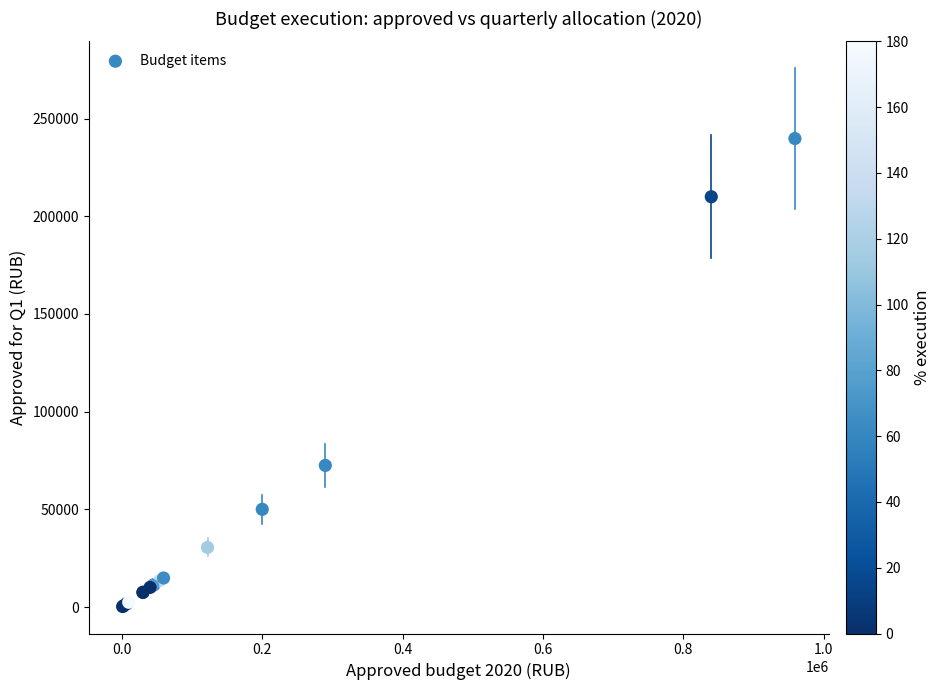

What Y value in the scatter plot is closest to 120025?

72475